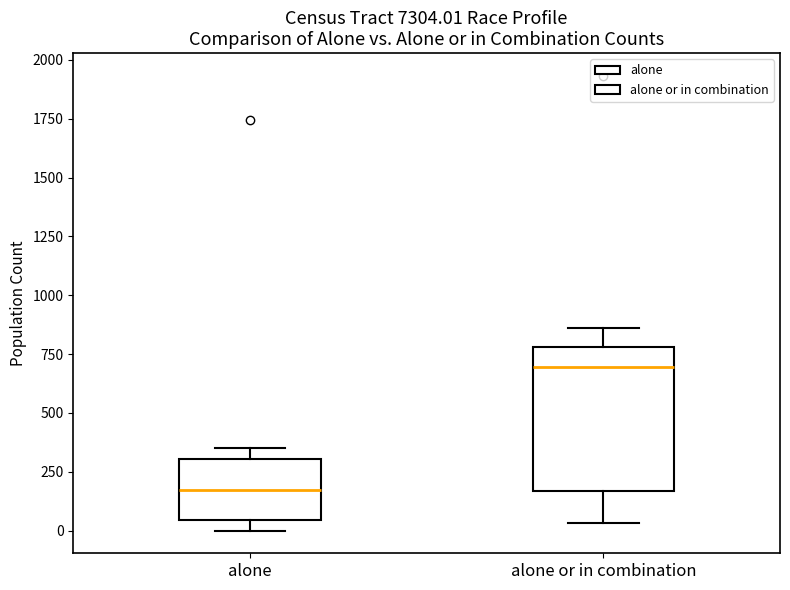

Reading left to right, transcribe this box plot: for each box, give where its median line is, the range the box spans, and where its two whiskers end, as read against the y-axis. The values are not printed on the chart, so give them approximately, as read against the axis.

alone: median 150, box 50 to 300, whiskers 0 to 350
alone or in combination: median 700, box 150 to 800, whiskers 50 to 850